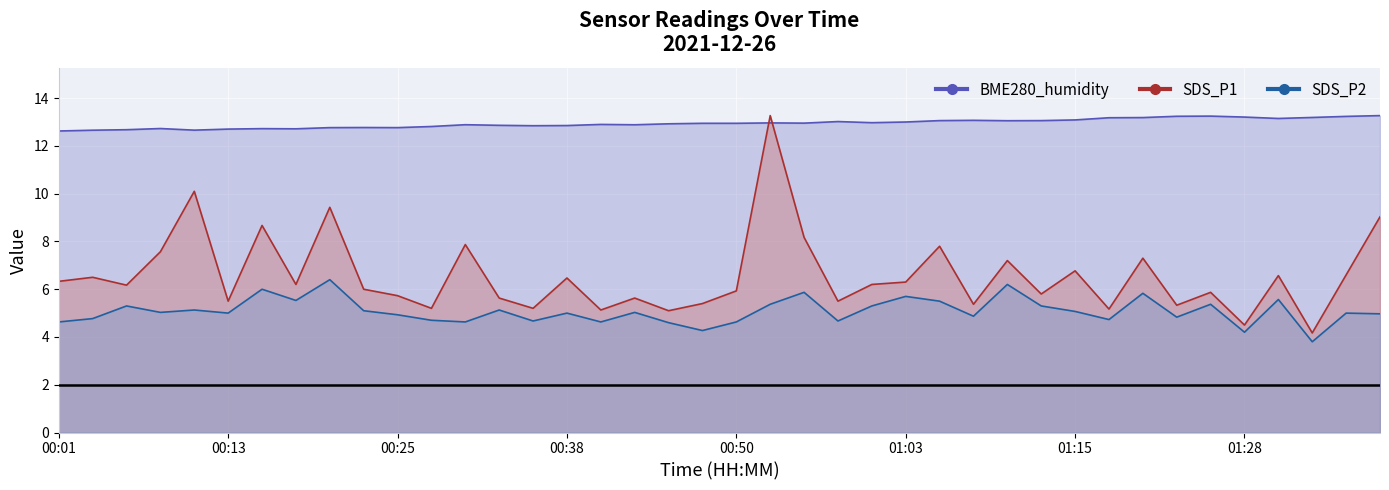

What is the sum of all BME280_humidity values?

517.9